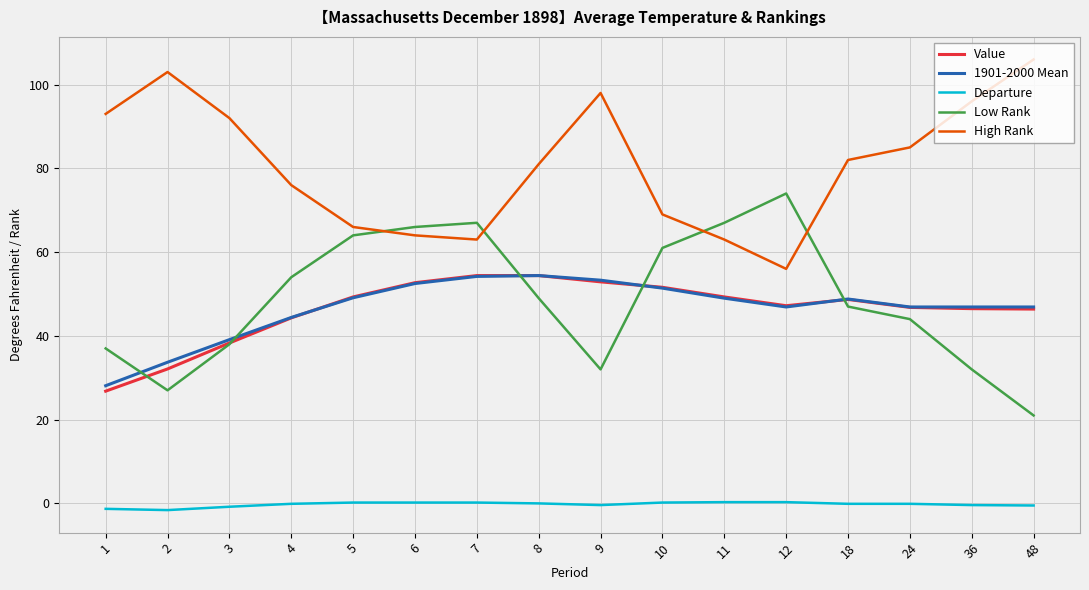

At which label does High Rank first exceed 82?

1